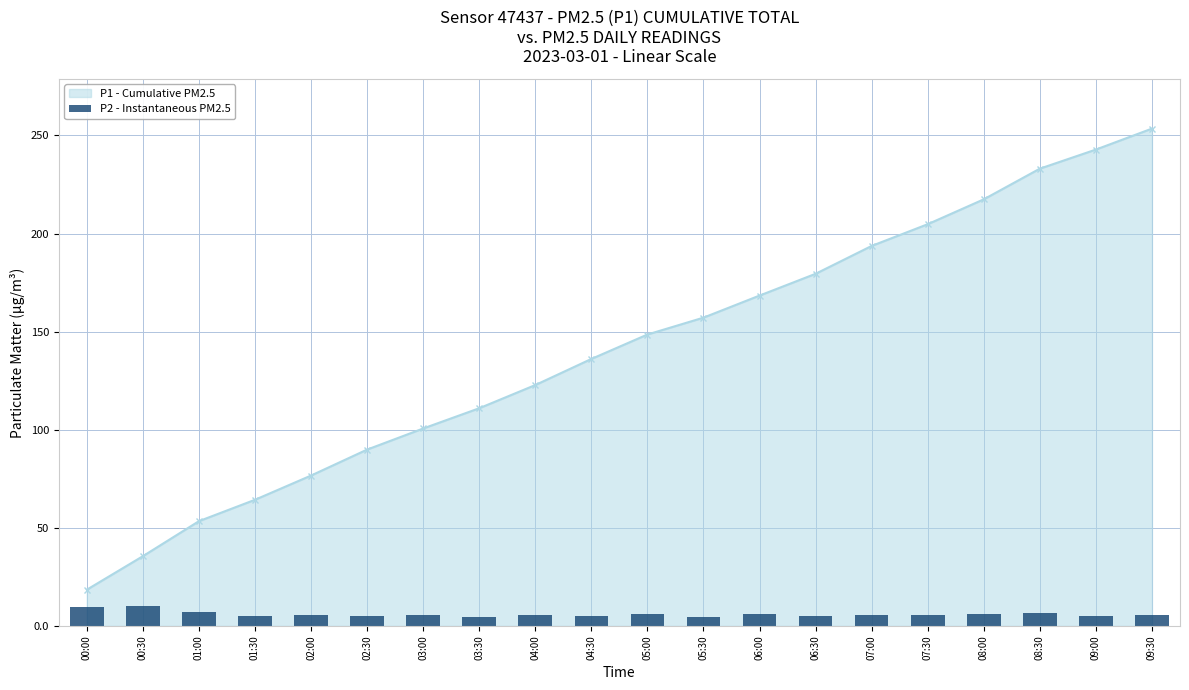

Reading left to right, what are all the values shown in this chart?

9.6	10.0	7.3	5.1	5.4	5.2	5.5	4.8	5.5	5.2	6.0	4.4	6.0	5.0	5.7	5.7	5.9	6.8	5.1	5.8